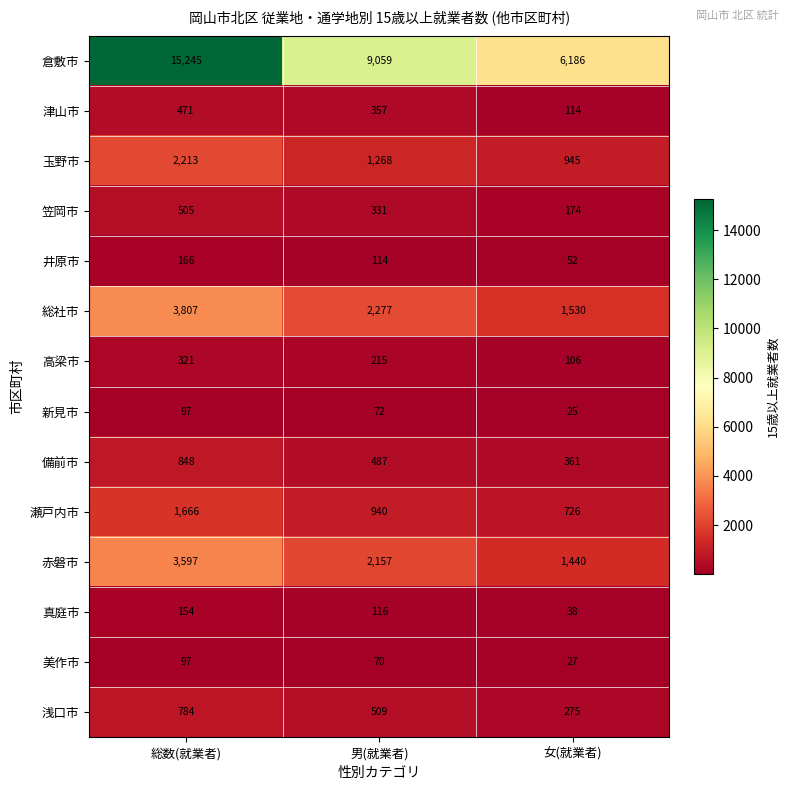

Which category has the lowest value across all series?

女(就業者)